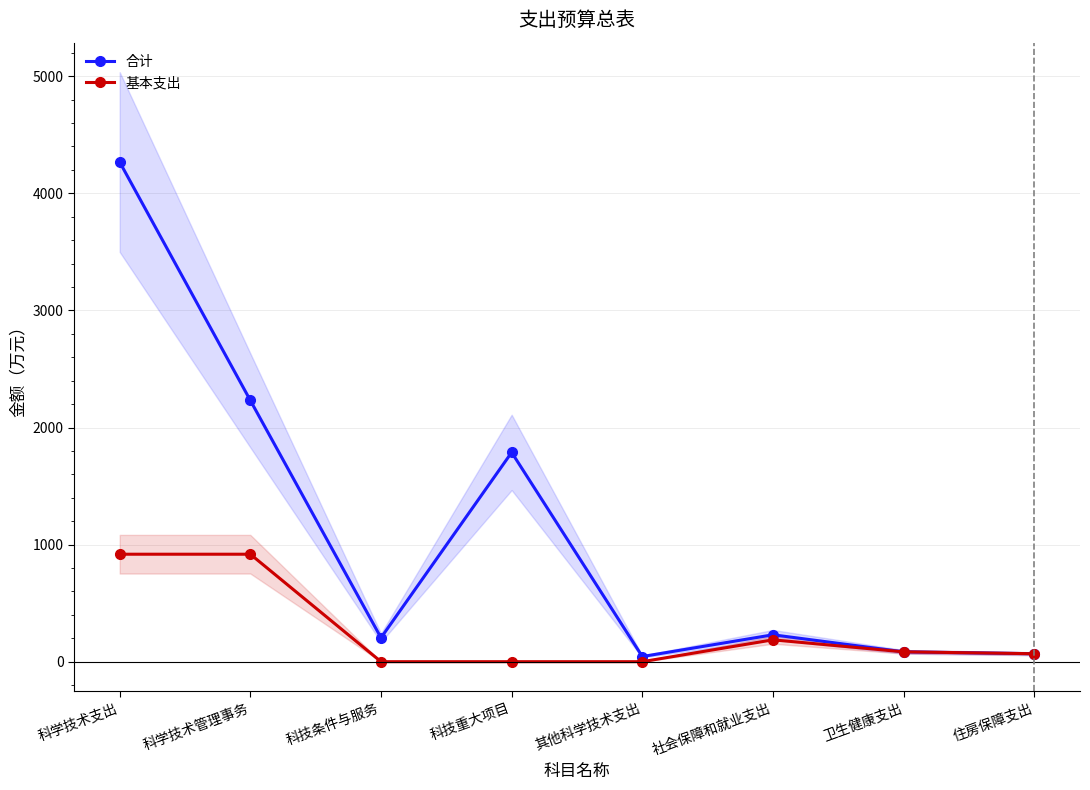

Which series changed the most between 科学技术支出 and 科学技术管理事务?

合计